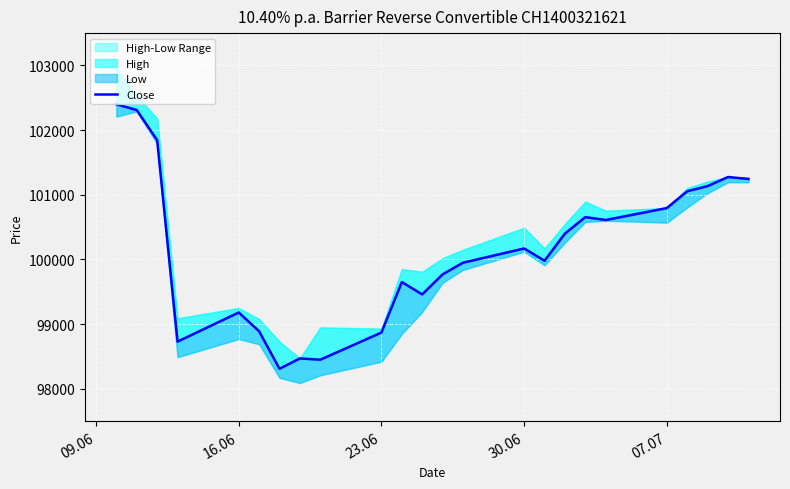

At which label does the data first exceed 100170?

09.06